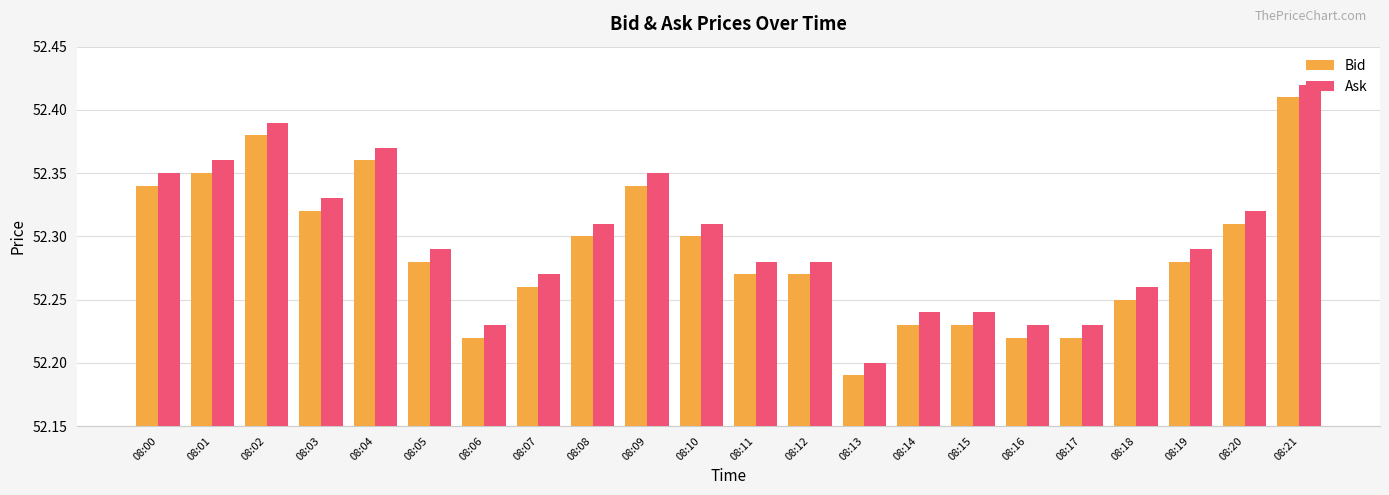

What is the sum of the Ask values at 08:19 and 08:17?

104.5